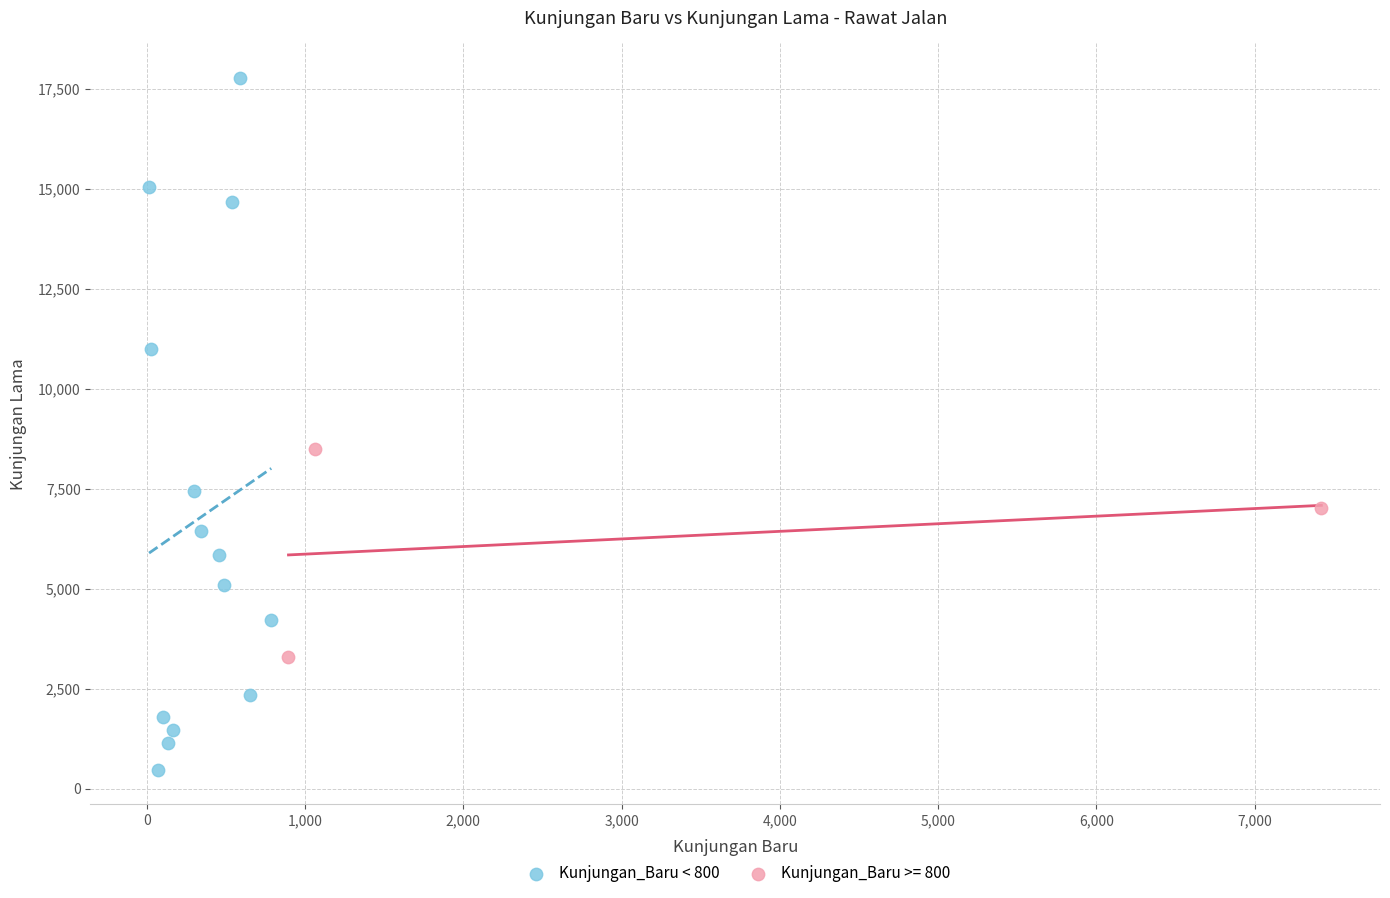

Which series reaches the maximum Y coordinate?

Kunjungan_Baru < 800